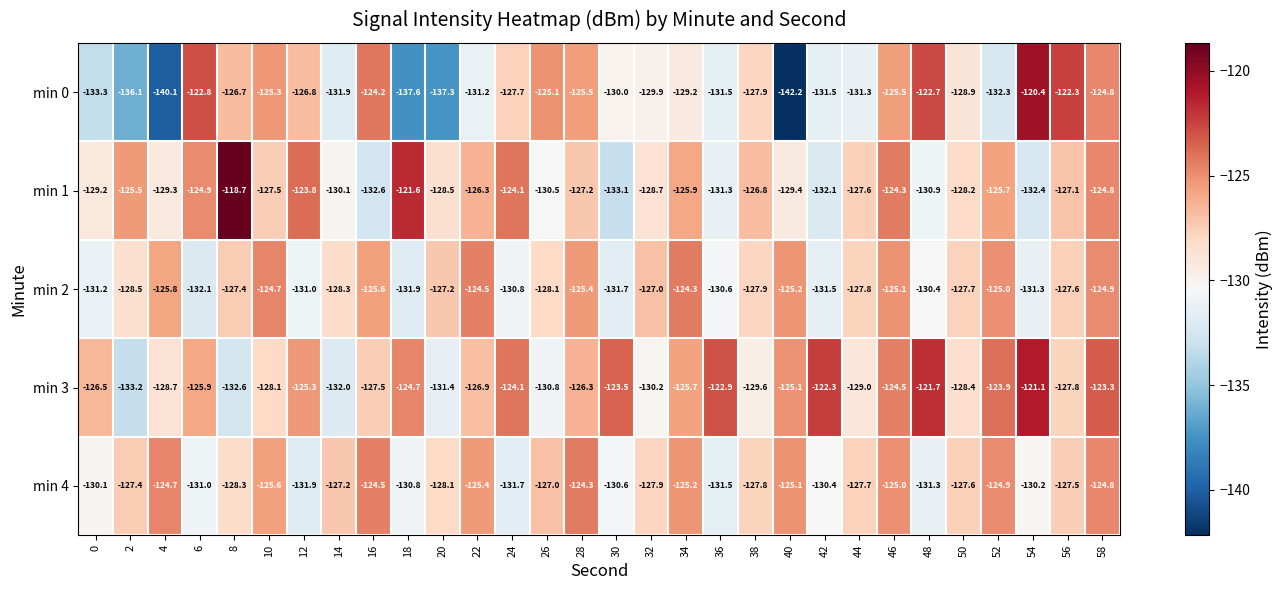

Between 0 and 24, which series saw the biggest shift?

min 0